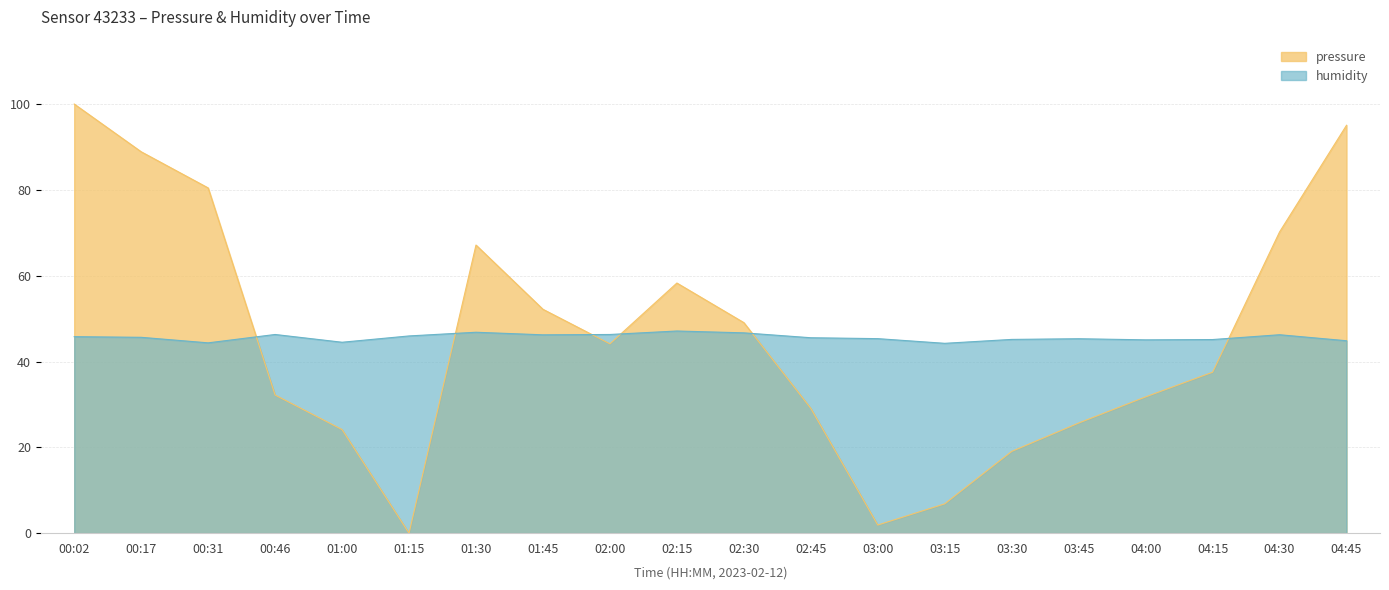

At which label is pressure closest to 50?

02:30